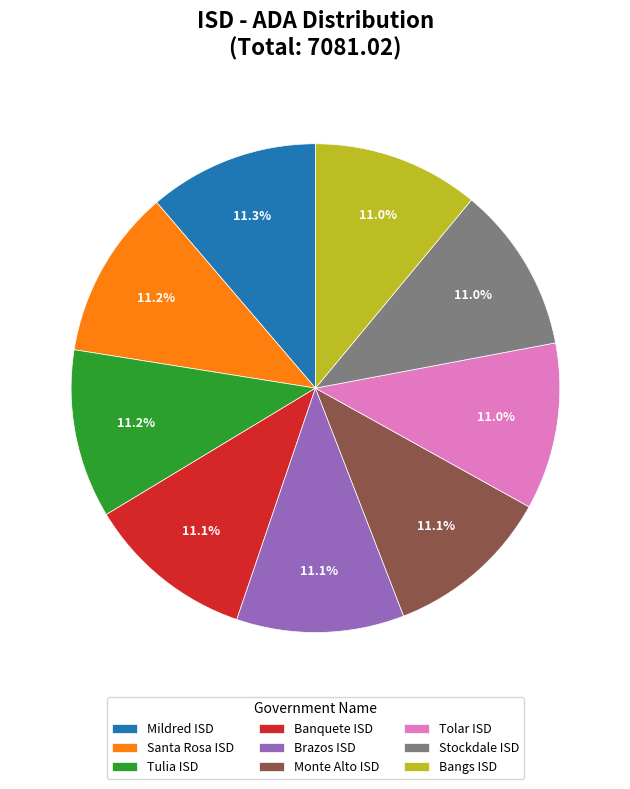

What percentage do Stockdale ISD and Mildred ISD together represent?

22.3%